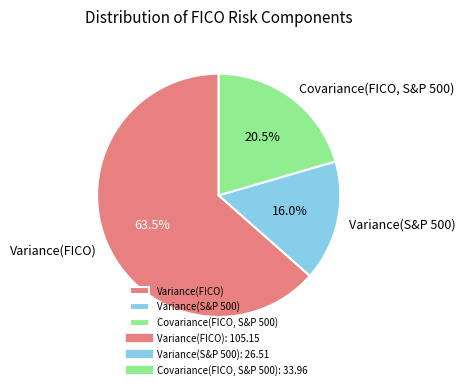

Count the number of slices in the pie.

3